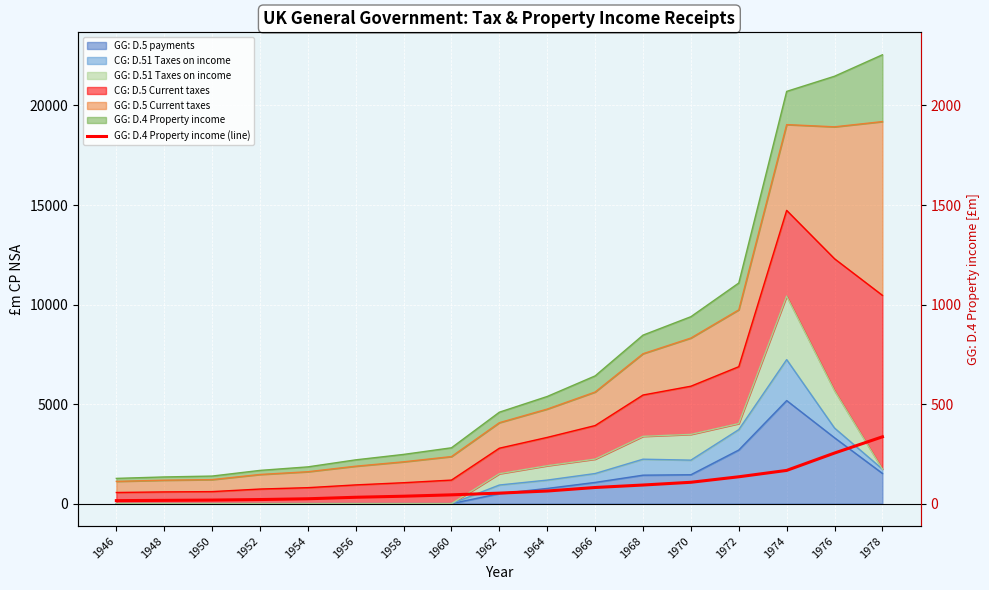

What is the difference between the second highest and second lowest values?

2377